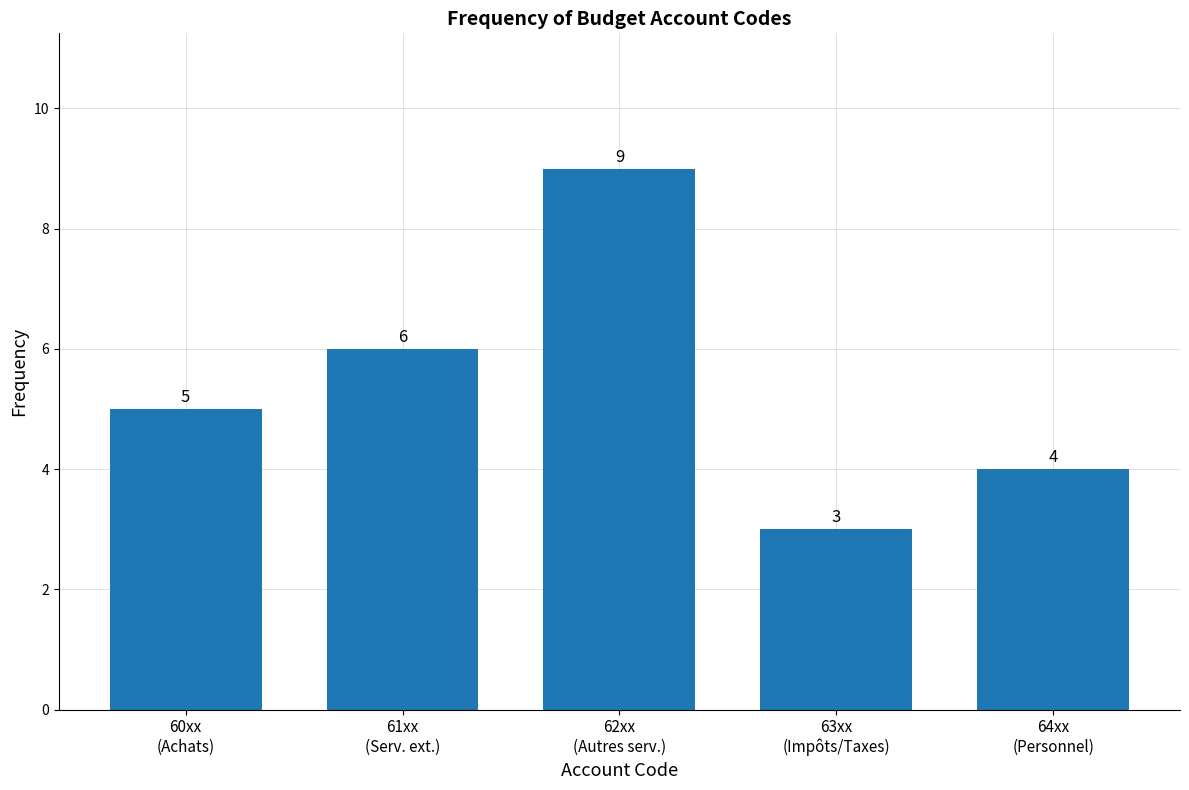

Reading left to right, transcribe all the data shown in this chart.

5	6	9	3	4